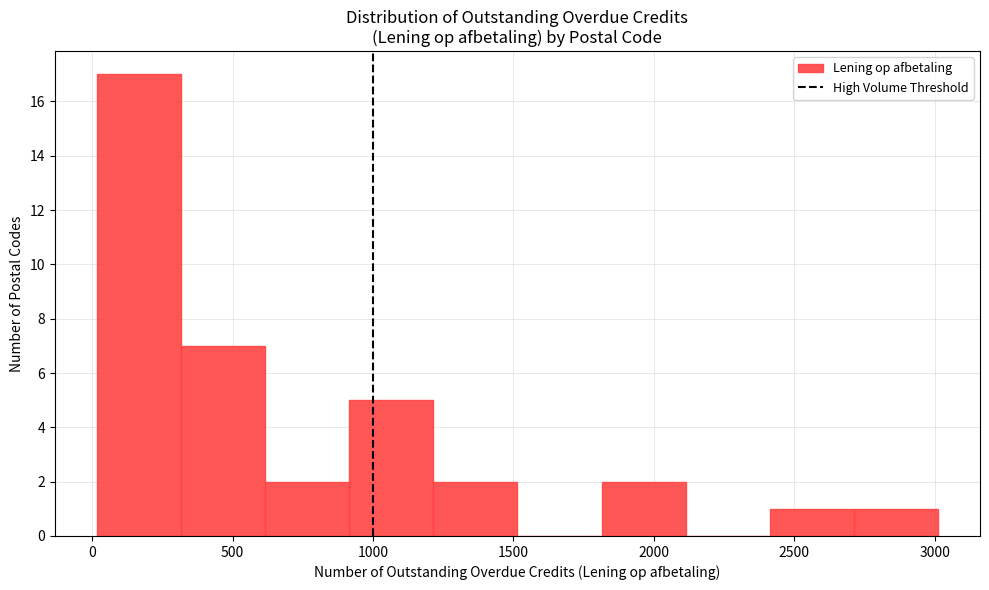

Reading left to right, list every bar in this chart as the range it spans on the x-axis followed by its height. Neither the bar edges nor the heights are printed on the chart, so give them approximately, as read against the axes.

0 to 300: 17
300 to 600: 7
600 to 900: 2
900 to 1200: 5
1200 to 1500: 2
1500 to 1800: 0
1800 to 2100: 2
2100 to 2400: 0
2400 to 2700: 1
2700 to 3000: 1